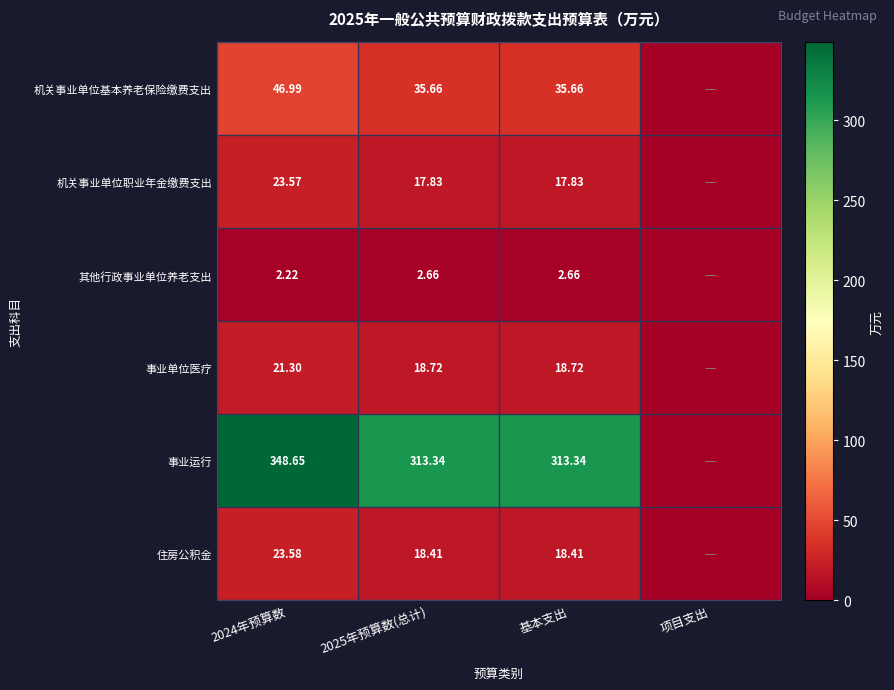

Is the value of 其他行政事业单位养老支出 at 基本支出 greater than the value of 机关事业单位职业年金缴费支出 at 2025年预算数(总计)?

No